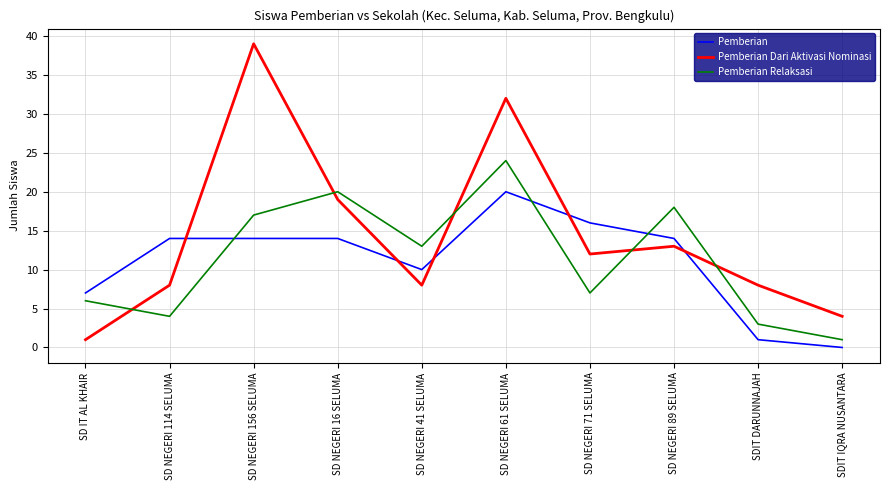

What is the difference between the highest and lowest values at SD NEGERI 41 SELUMA?

5